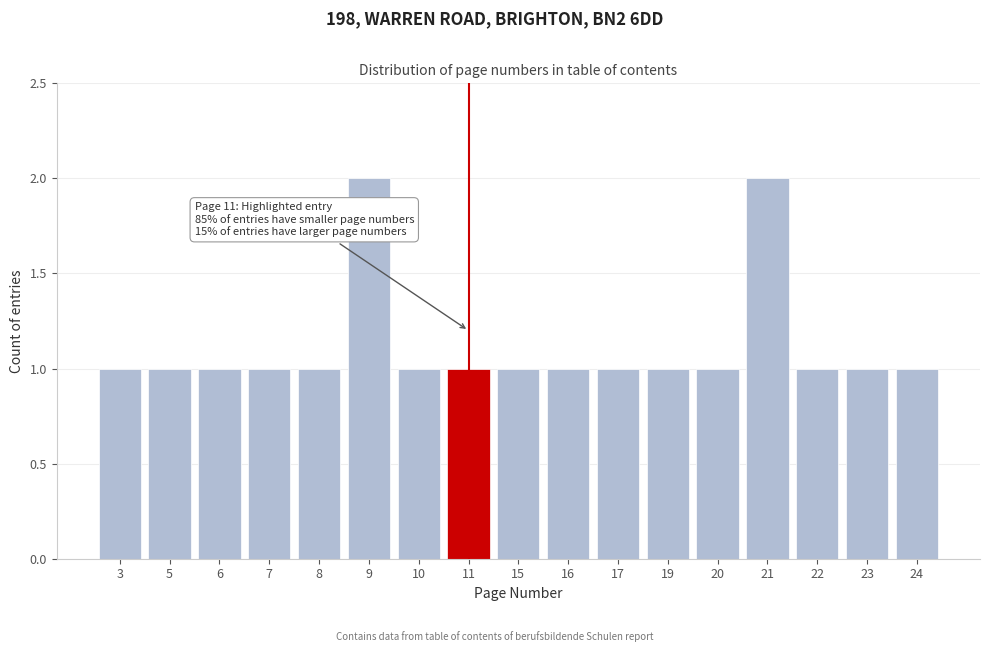

Reading right to left, what are all the values shown in this chart?

1	1	1	2	1	1	1	1	1	1	1	2	1	1	1	1	1